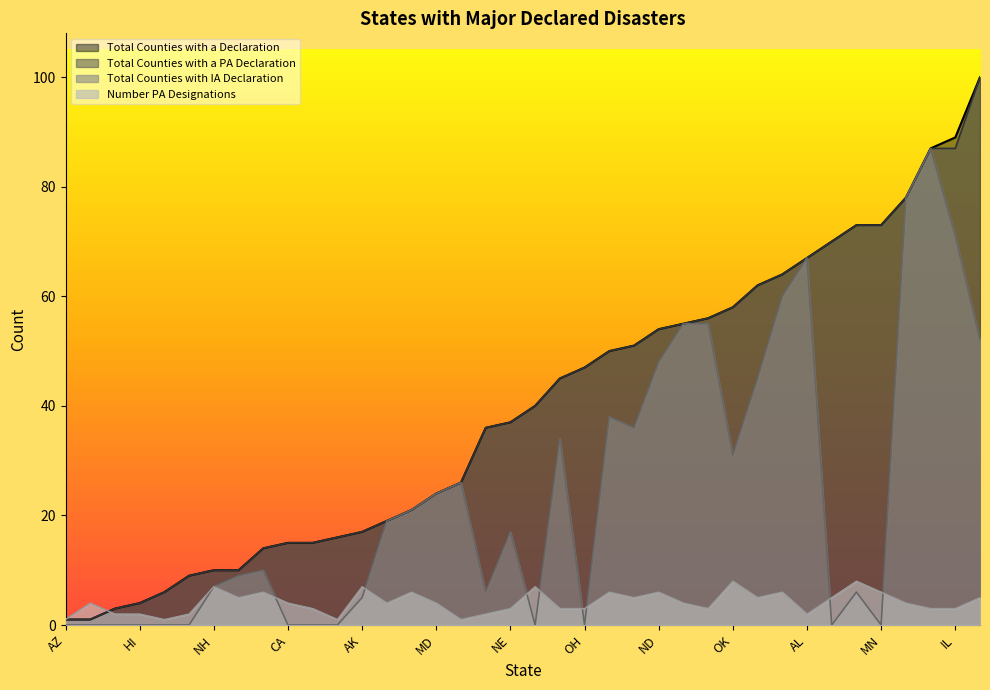

Count the number of data series in this chart.

4